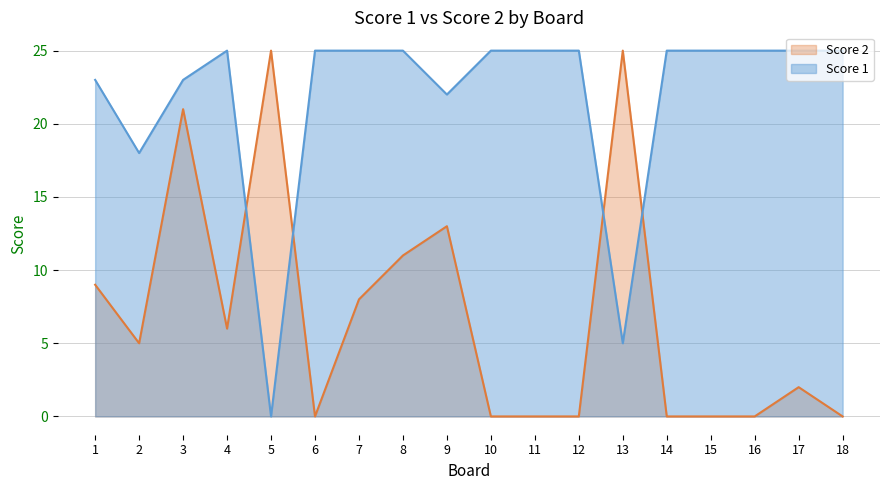

What is the sum of all Score 2 values?

125